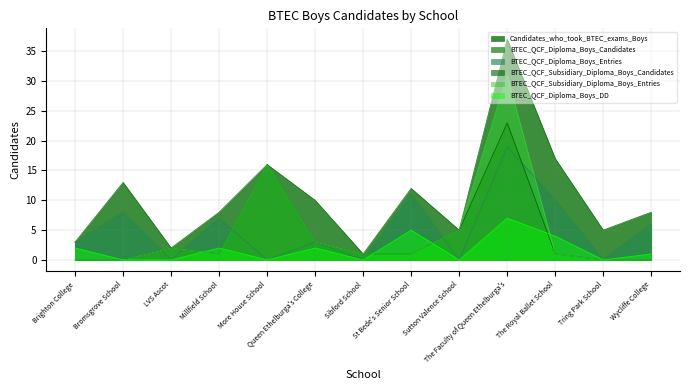

What is the difference between the second highest and minimum values in the BTEC_QCF_Diploma_Boys_Entries series?

11